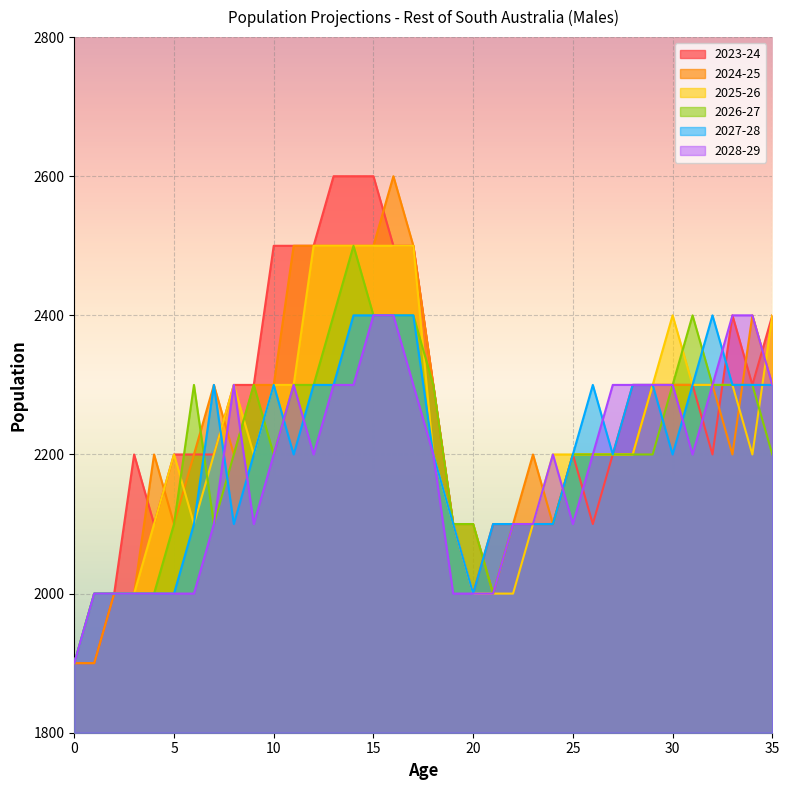

What are all the series names shown in the legend?

2023-24, 2024-25, 2025-26, 2026-27, 2027-28, 2028-29